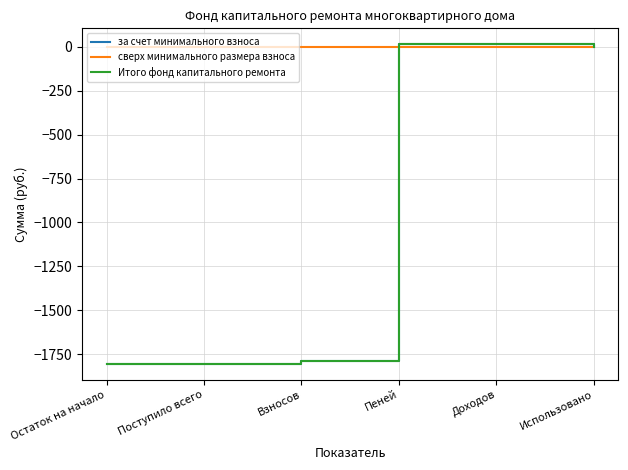

What is the difference between the maximum and minimum values in the за счет минимального взноса series?

1818.9